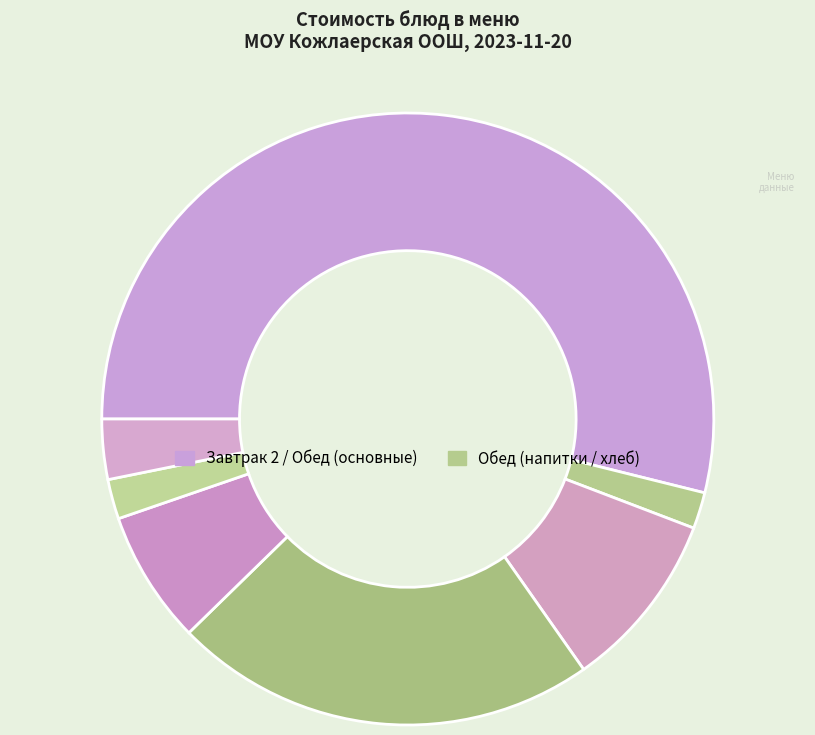

How many segments does this pie chart have?

7